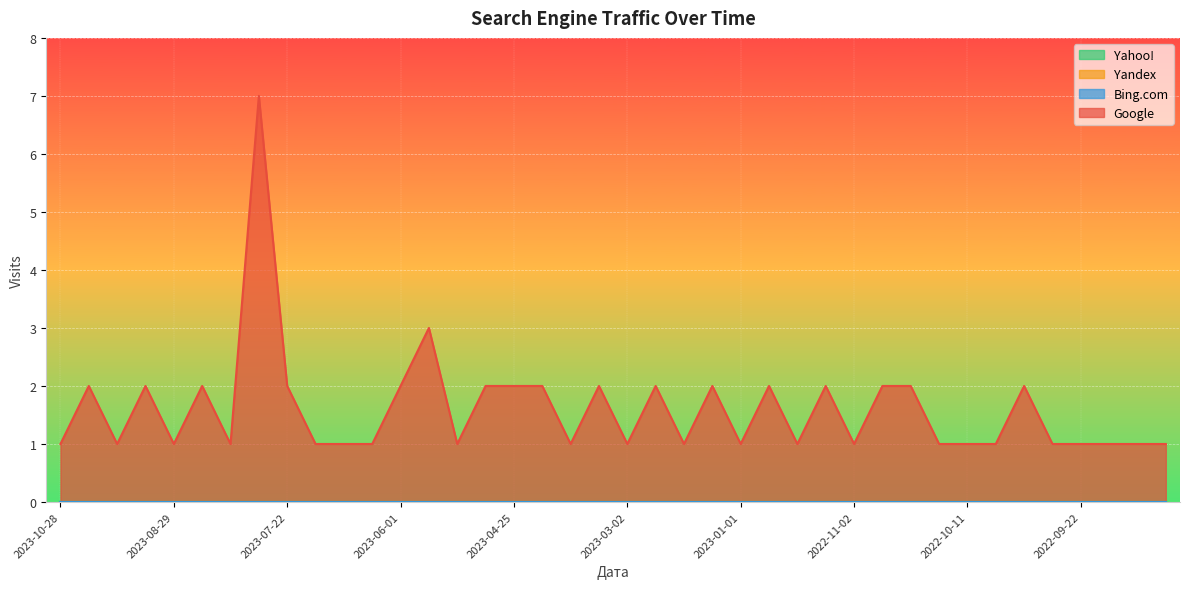

True or false: Yandex and Bing.com intersect in this chart.

False